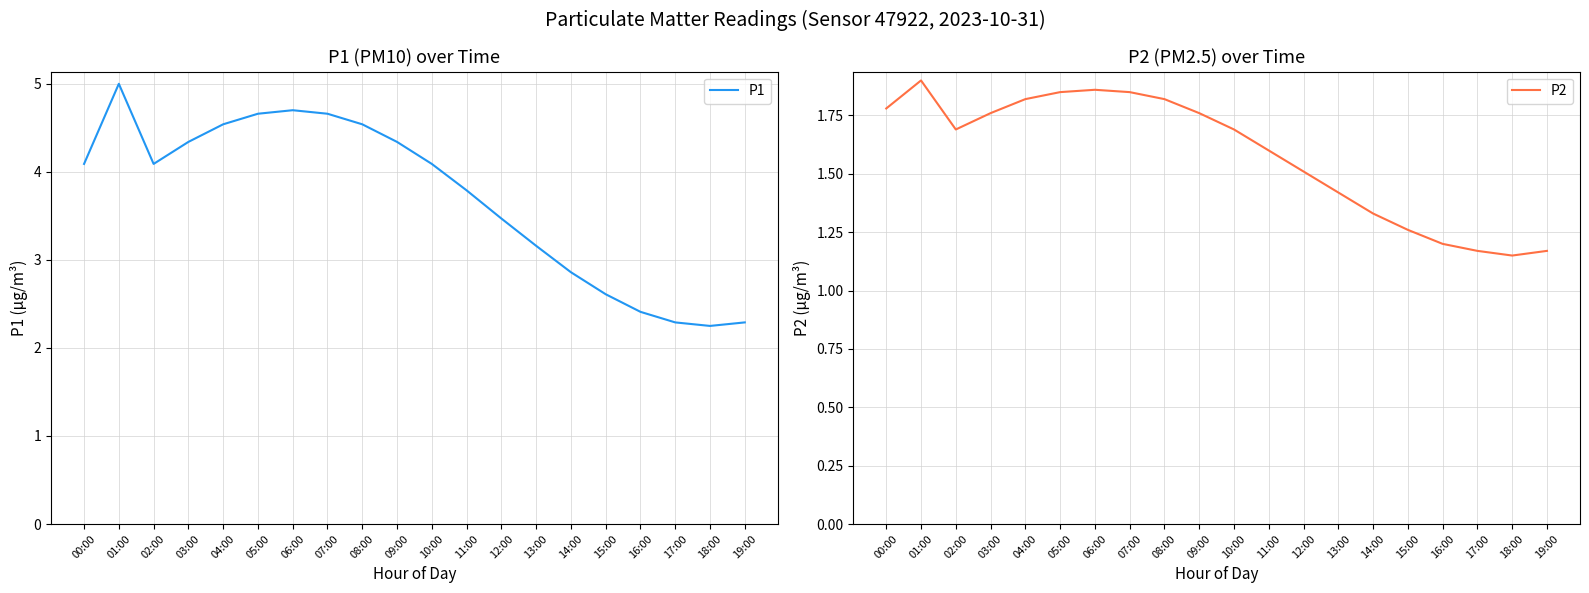

Reading left to right, transcribe all the data shown in this chart.

P1: 00:00=4.1	01:00=5.0	02:00=4.1	03:00=4.3	04:00=4.5	05:00=4.7	06:00=4.7	07:00=4.7	08:00=4.5	09:00=4.3	10:00=4.1	11:00=3.8	12:00=3.5	13:00=3.2	14:00=2.9	15:00=2.6	16:00=2.4	17:00=2.3	18:00=2.2	19:00=2.3
P2: 00:00=1.8	01:00=1.9	02:00=1.7	03:00=1.8	04:00=1.8	05:00=1.9	06:00=1.9	07:00=1.9	08:00=1.8	09:00=1.8	10:00=1.7	11:00=1.6	12:00=1.5	13:00=1.4	14:00=1.3	15:00=1.3	16:00=1.2	17:00=1.2	18:00=1.1	19:00=1.2